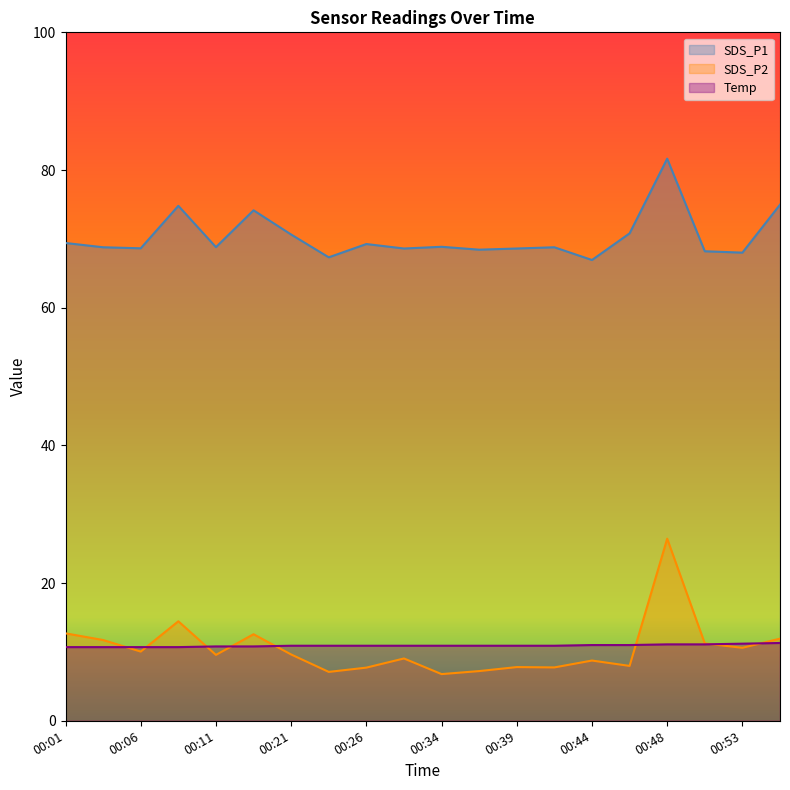

At 00:36, list the series in order from smallest to largest.

SDS_P2, Temp, SDS_P1